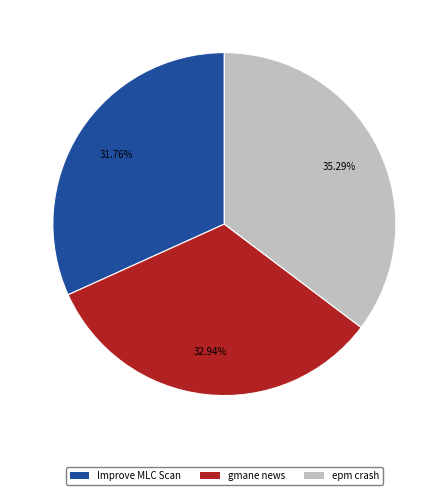

Which slice is the largest?

epm crash